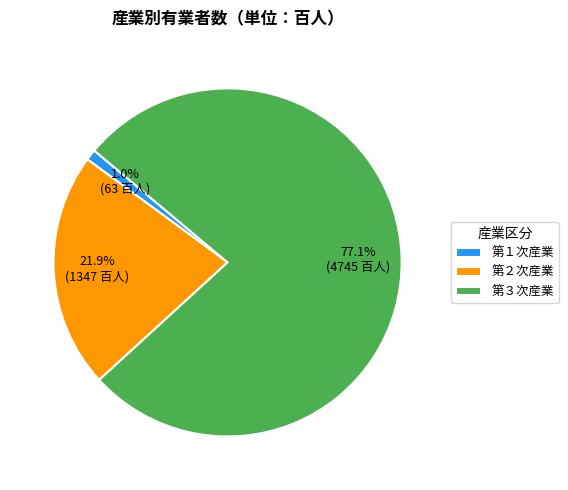

To the nearest percent, what is the combined percentage of 第１次産業 and 第３次産業?

78%